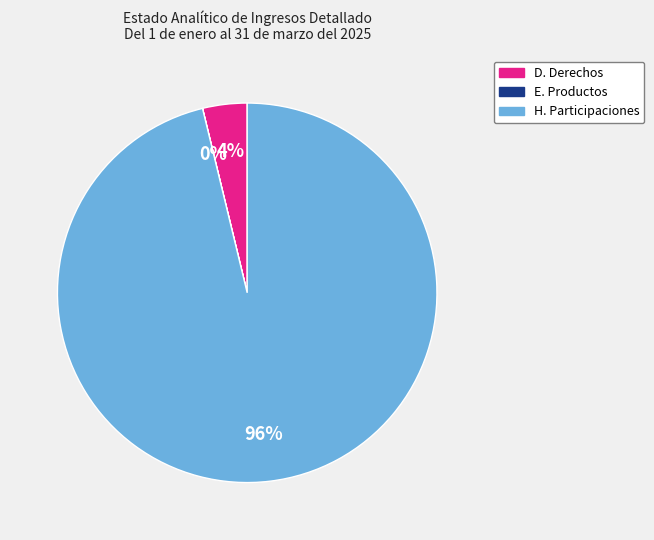

Which category has the biggest portion of the pie?

H. Participaciones